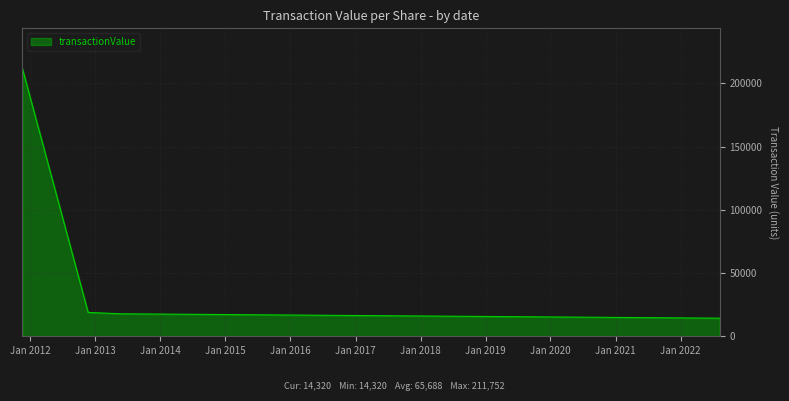

True or false: the data has more than 2 interior local peaks.

False